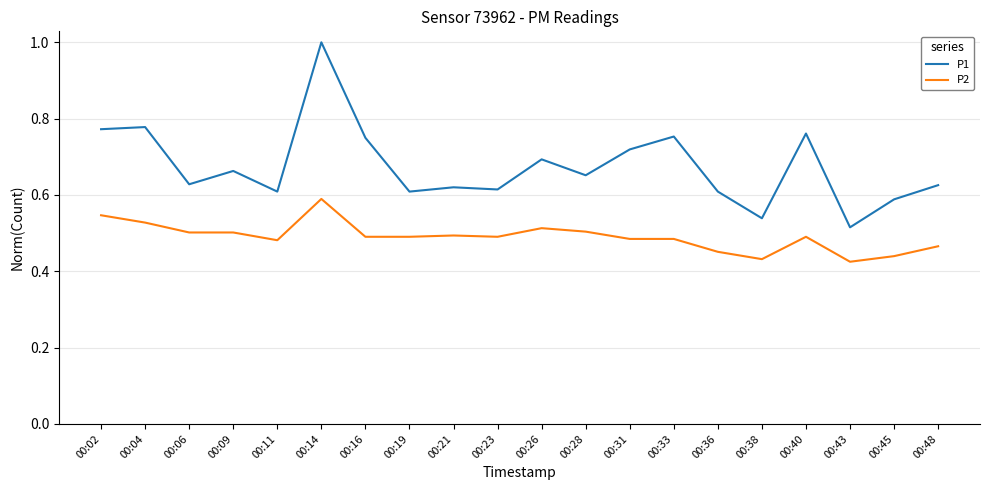

Is the value of P1 at 00:43 greater than the value of P2 at 00:14?

No